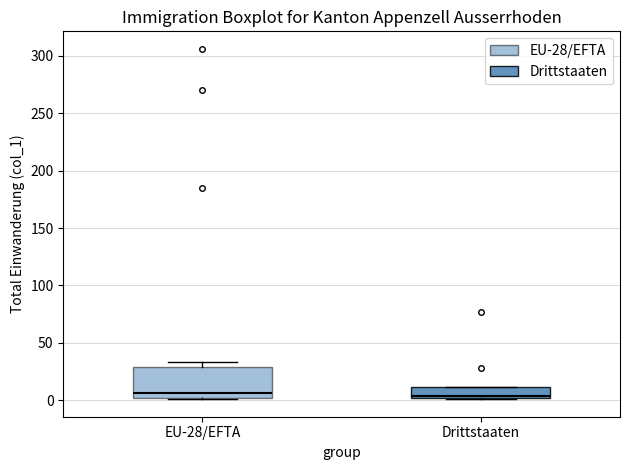

Reading left to right, transcribe this box plot: for each box, give where its median line is, the range the box spans, and where its two whiskers end, as read against the y-axis. The values are not printed on the chart, so give them approximately, as read against the axis.

EU-28/EFTA: median 5, box 0 to 30, whiskers 0 to 35
Drittstaaten: median 5, box 0 to 10, whiskers 0 to 10